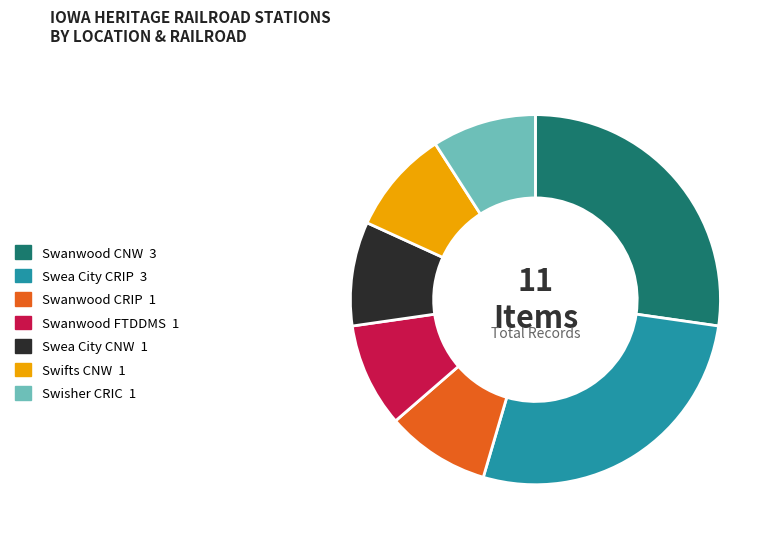

Combined, do Swea City CRIP and Swanwood FTDDMS account for over 50%?

No